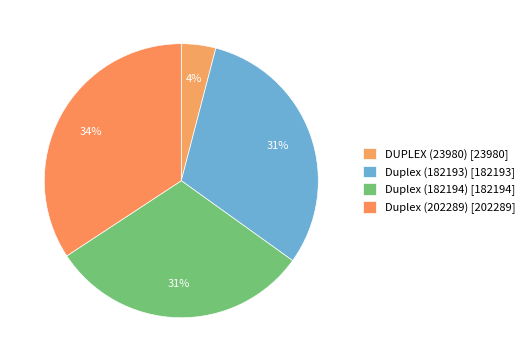

Which has a higher value, Duplex (202289) or Duplex (182194)?

Duplex (202289)